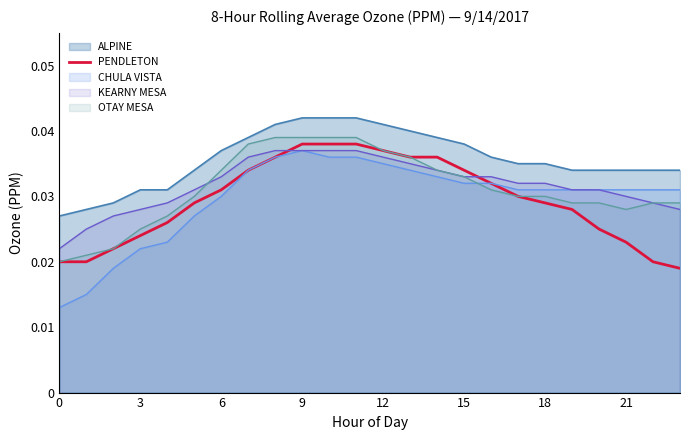

Does the chart have visible grid lines?

No